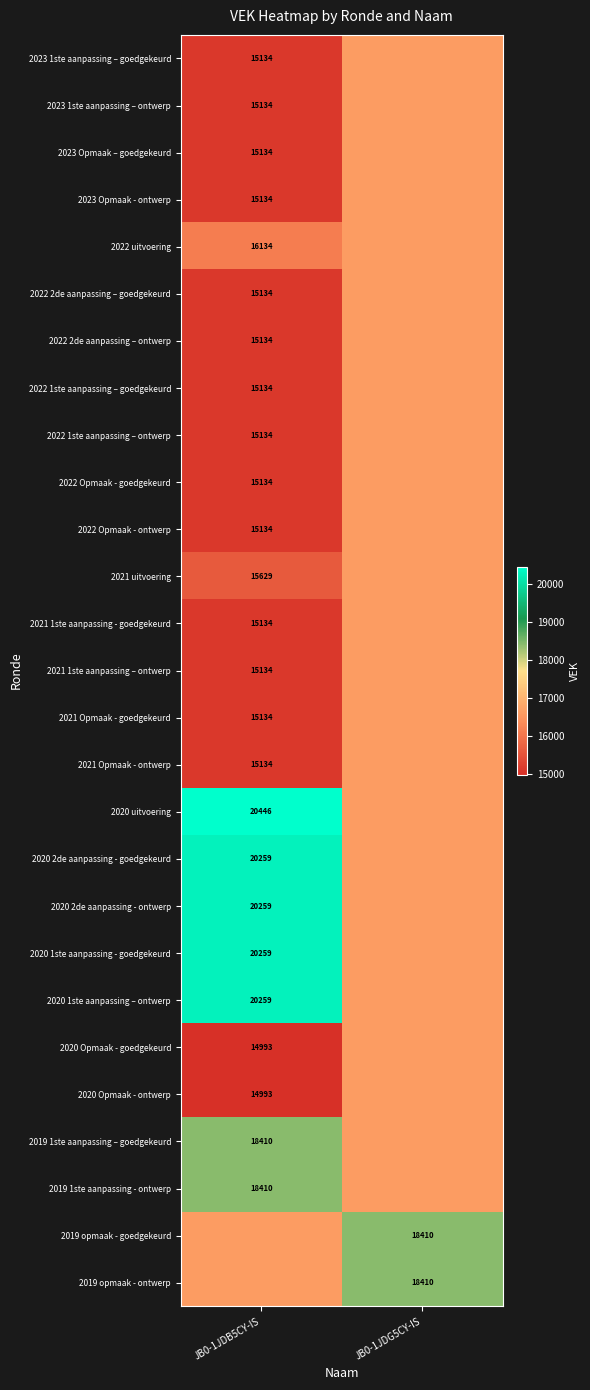

Between JB0-1JDG5CY-IS and JB0-1JDB5CY-IS, which is larger?

JB0-1JDG5CY-IS